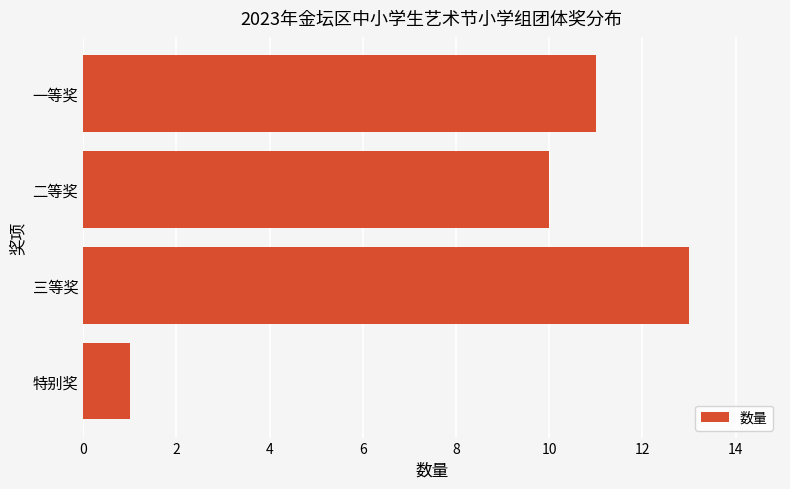

What is the average value?

9